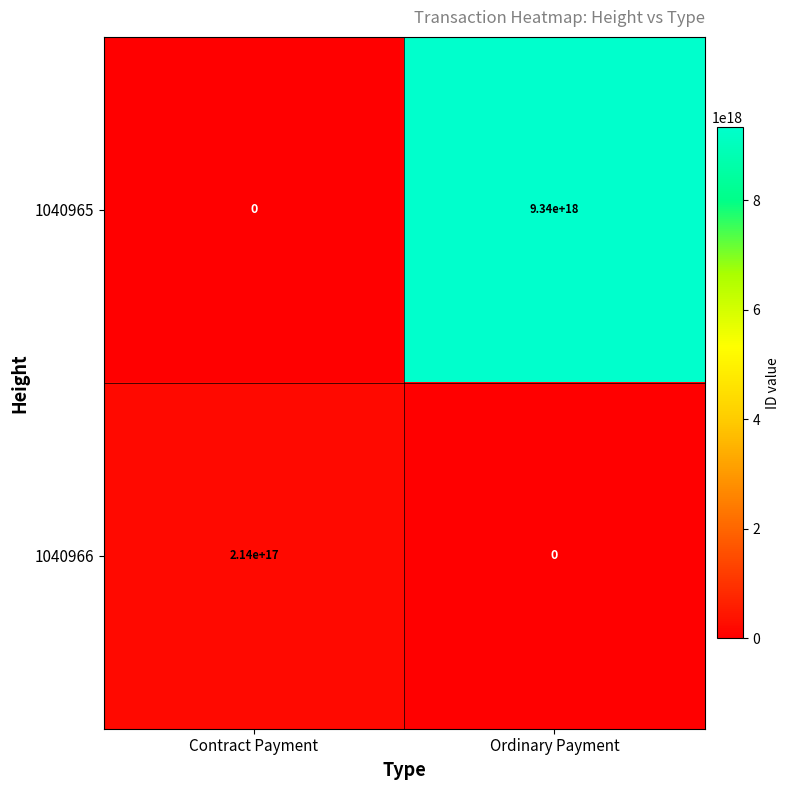

Which category has the highest value across all series?

Ordinary Payment